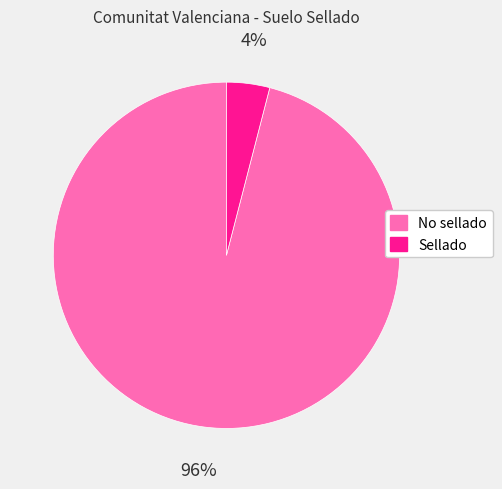

To the nearest percent, what is the combined percentage of No sellado and Sellado?

100%